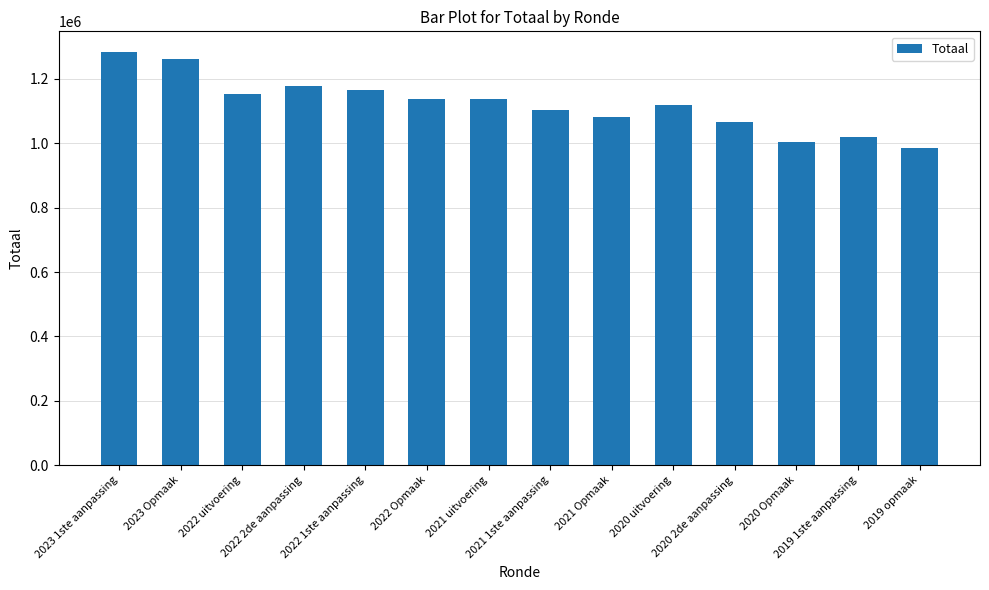

What is the maximum value shown in the chart?

1283270